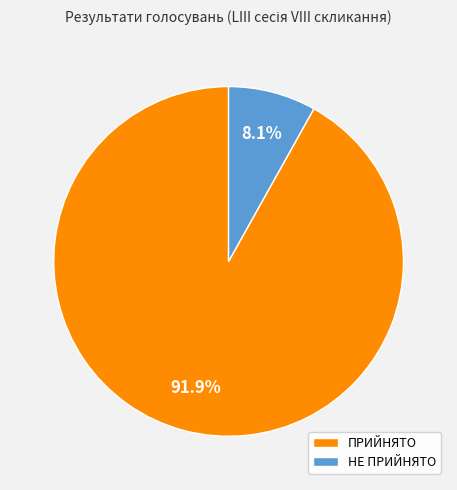

What percentage is the ПРИЙНЯТО slice, to the nearest percent?

92%